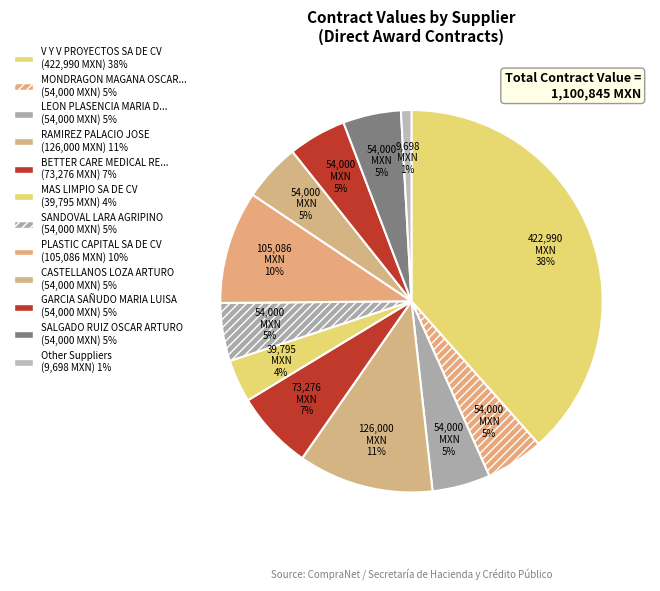

To the nearest percent, what is the difference between the largest and smallest slice percentages?

38%